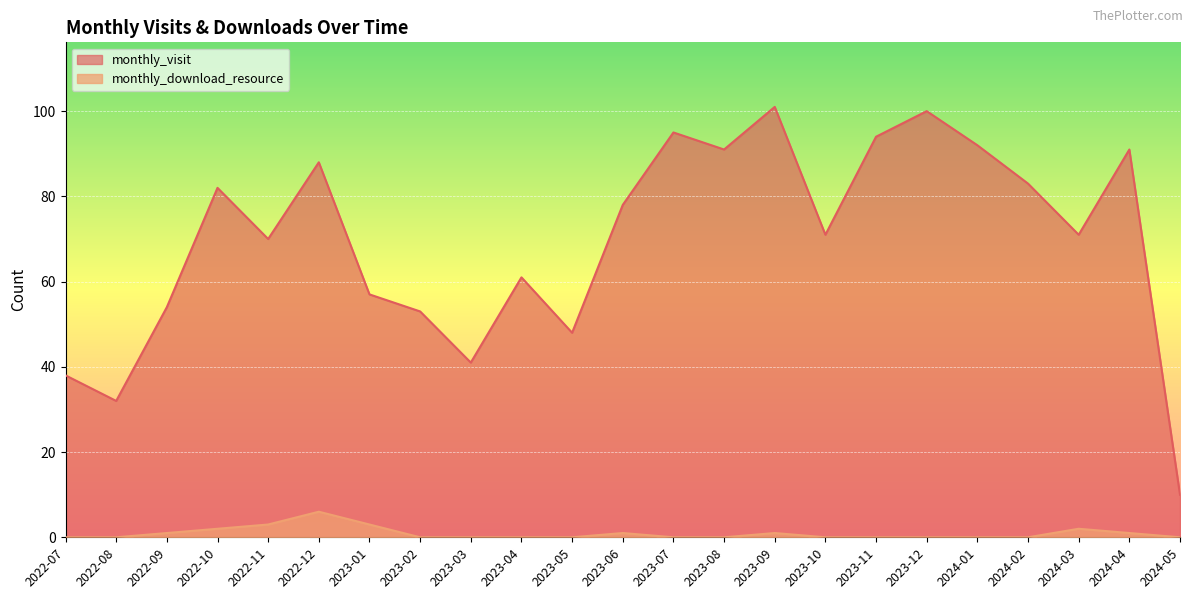

Rank the categories by monthly_visit value from highest to lowest.

2023-09, 2023-12, 2023-07, 2023-11, 2024-01, 2023-08, 2024-04, 2022-12, 2024-02, 2022-10, 2023-06, 2023-10, 2024-03, 2022-11, 2023-04, 2023-01, 2022-09, 2023-02, 2023-05, 2023-03, 2022-07, 2022-08, 2024-05